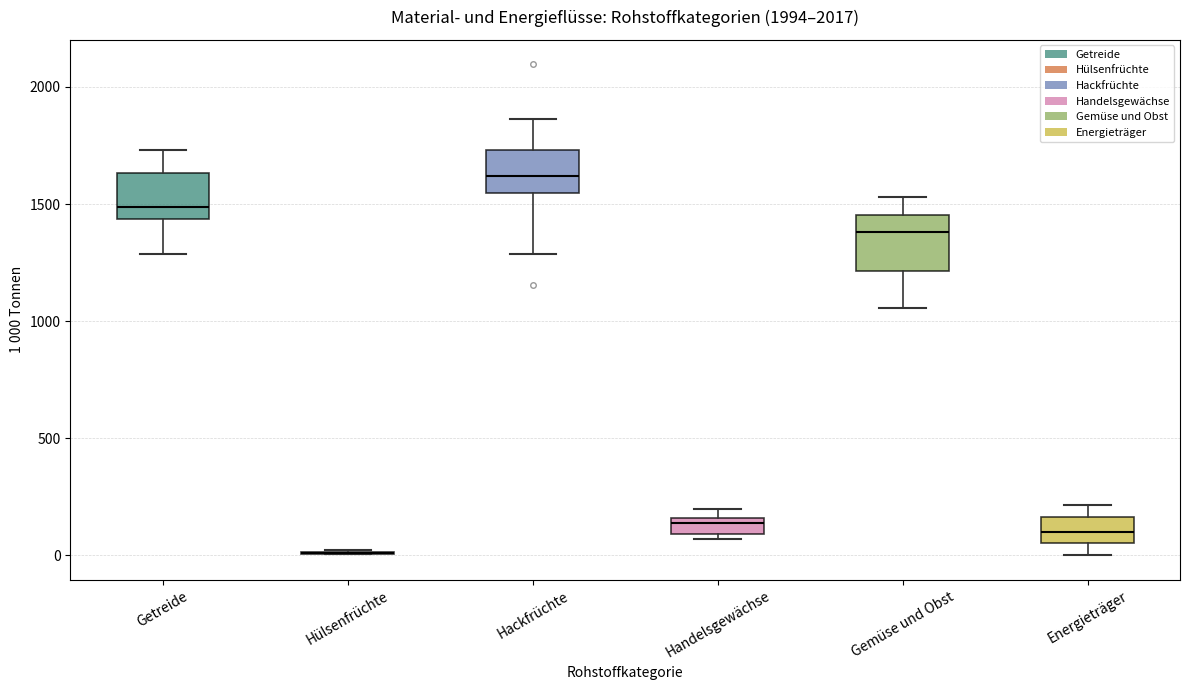

Where does the upper whisker of the box for Gemüse und Obst end on the y-axis? The values are not printed on the chart, so give them approximately, as read against the axis.

1550